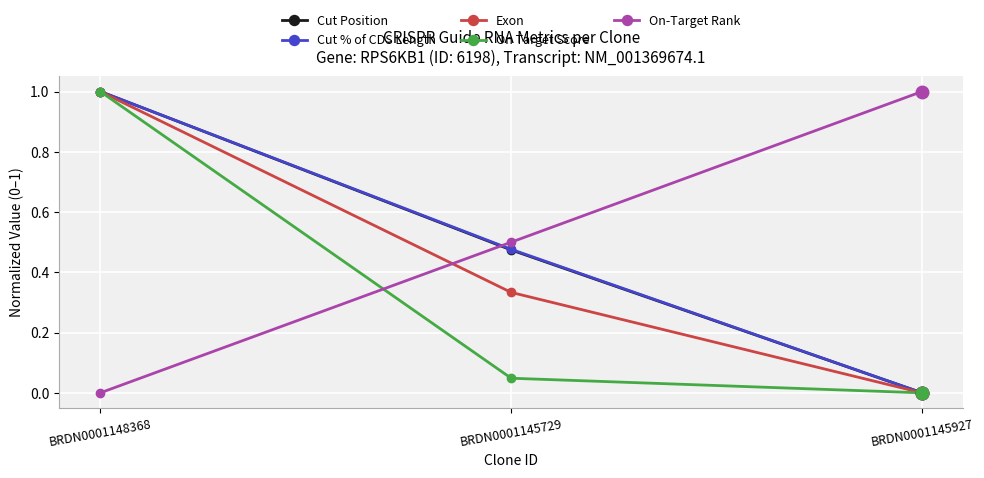

Rank the categories by Cut Position value from highest to lowest.

BRDN0001148368, BRDN0001145729, BRDN0001145927